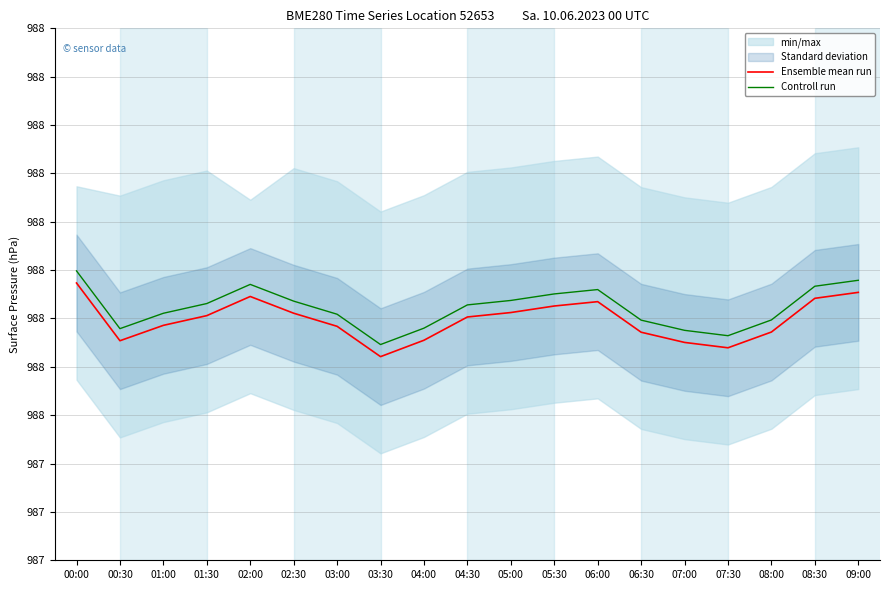

Does the chart have visible grid lines?

Yes